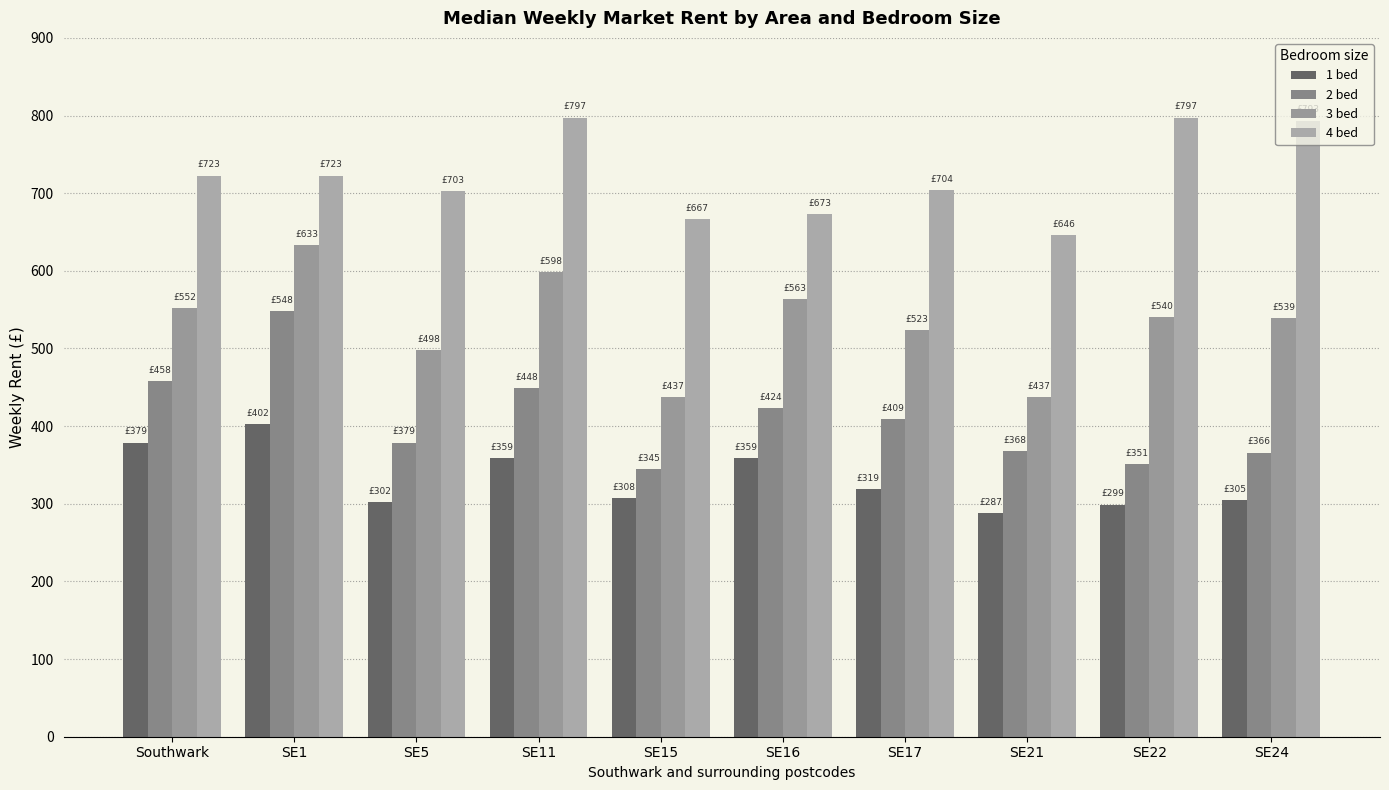

How many values in the 3 bed series exceed 540?

5